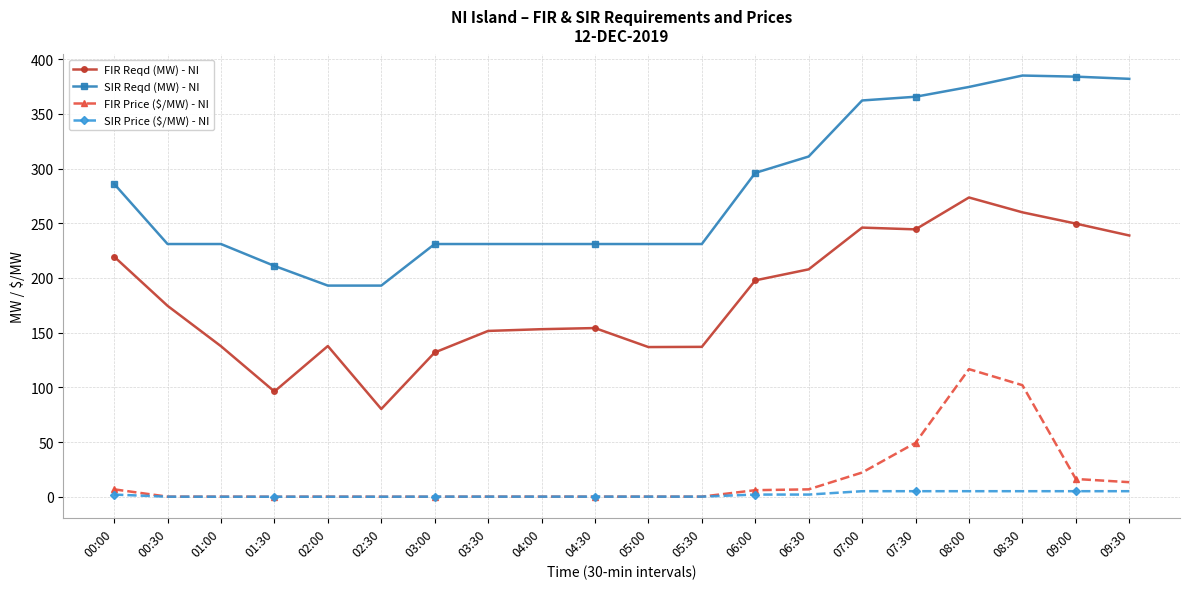

Where is the first local maximum for FIR Reqd (MW) - NI?

02:00